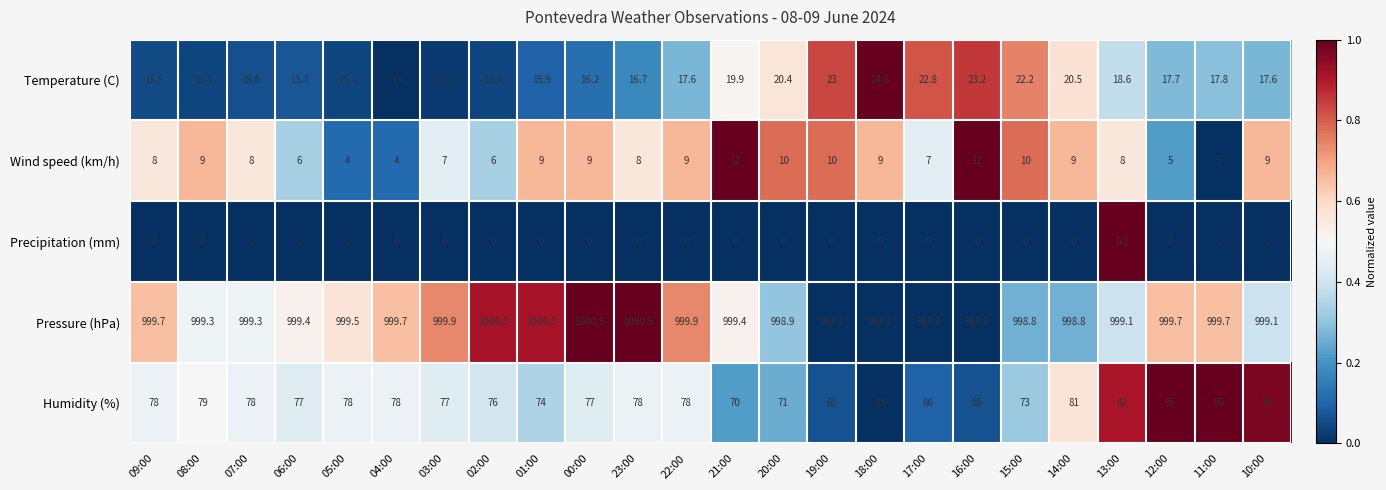

Is it true that Precipitation (mm) equals 0.0 at 08:00?

True